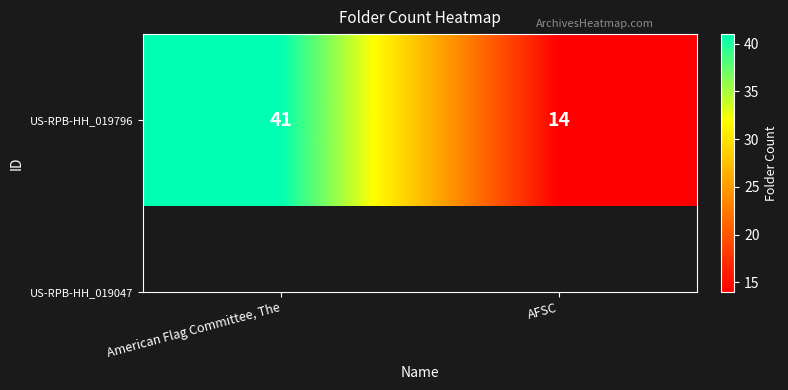

What is the ratio of the value at AFSC to the value at American Flag Committee, The?

0.3